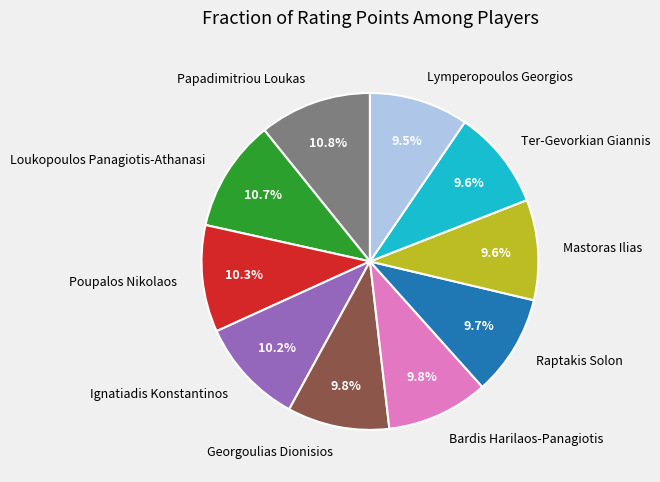

What percentage is the Papadimitriou Loukas slice, to the nearest percent?

11%